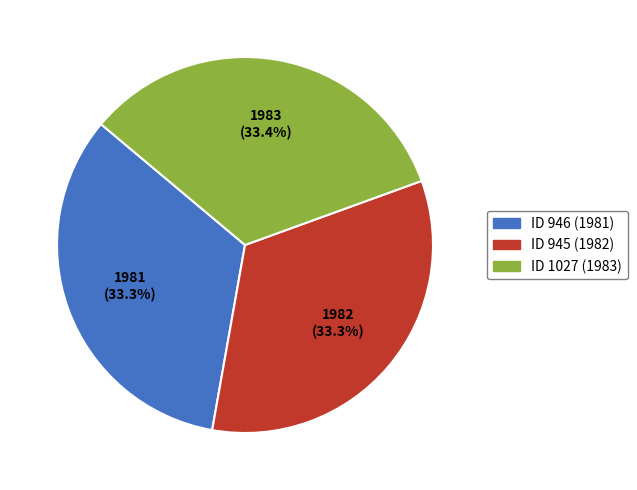

Is there any slice that represents more than half of the pie?

No